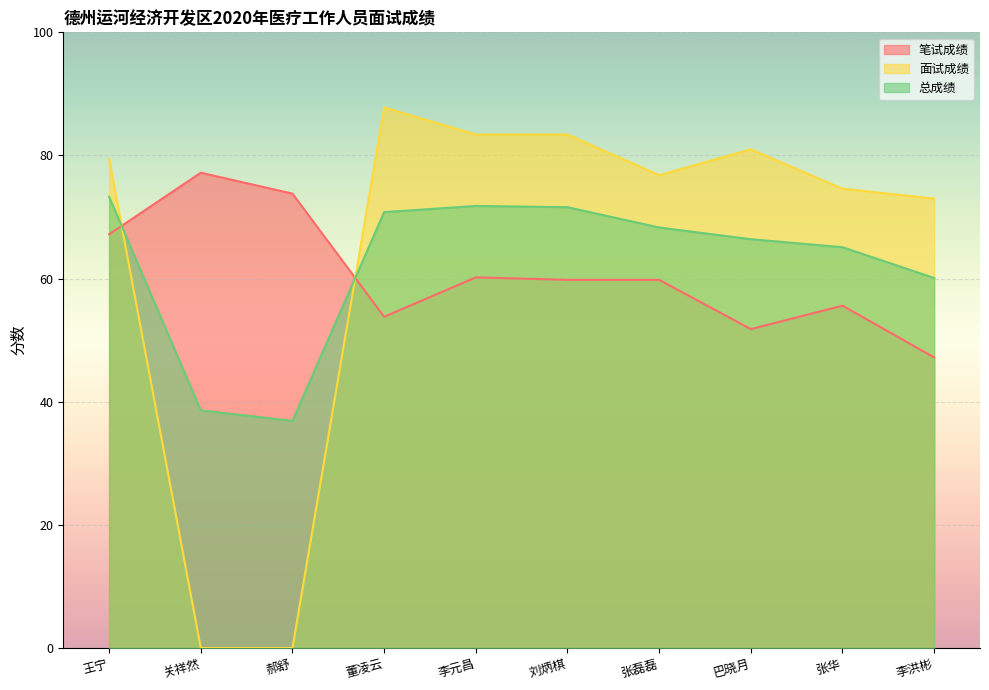

List the series in order of their overall mean, highest first.

面试成绩, 总成绩, 笔试成绩